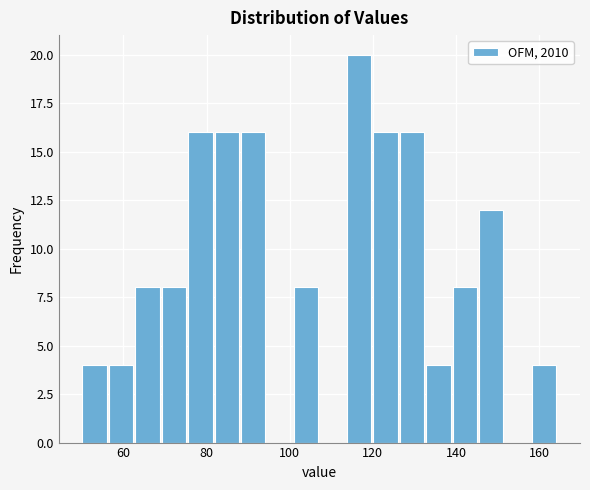

Around what value on the x-axis is the tallest bar? Give the approximate position of its centre, as read against the axis.

116